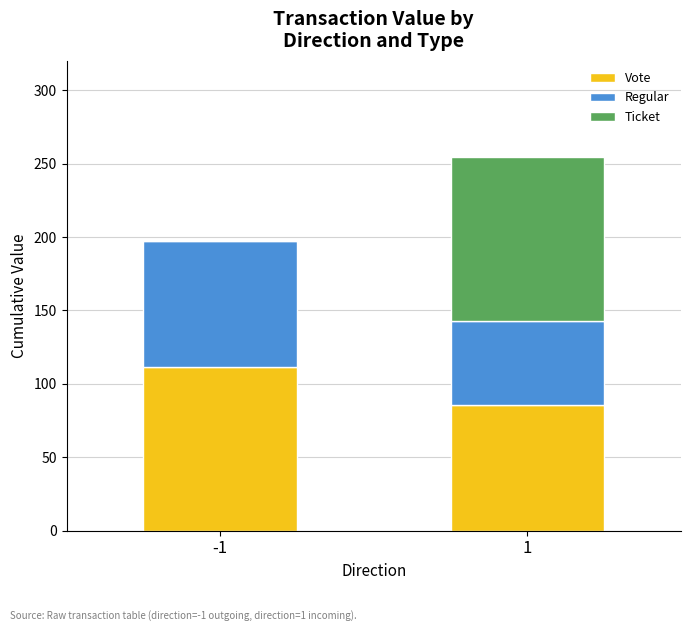

What is the total value across all series at -1?

197.3